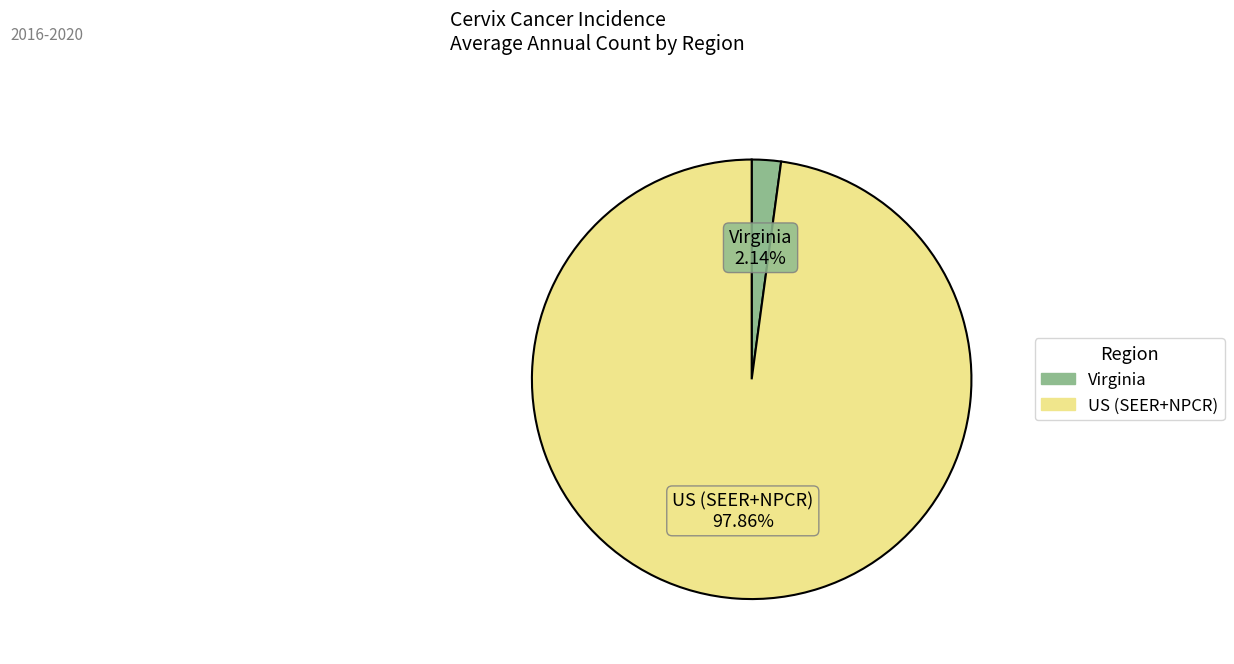

What portion of the pie excludes US (SEER+NPCR)?

2.1%